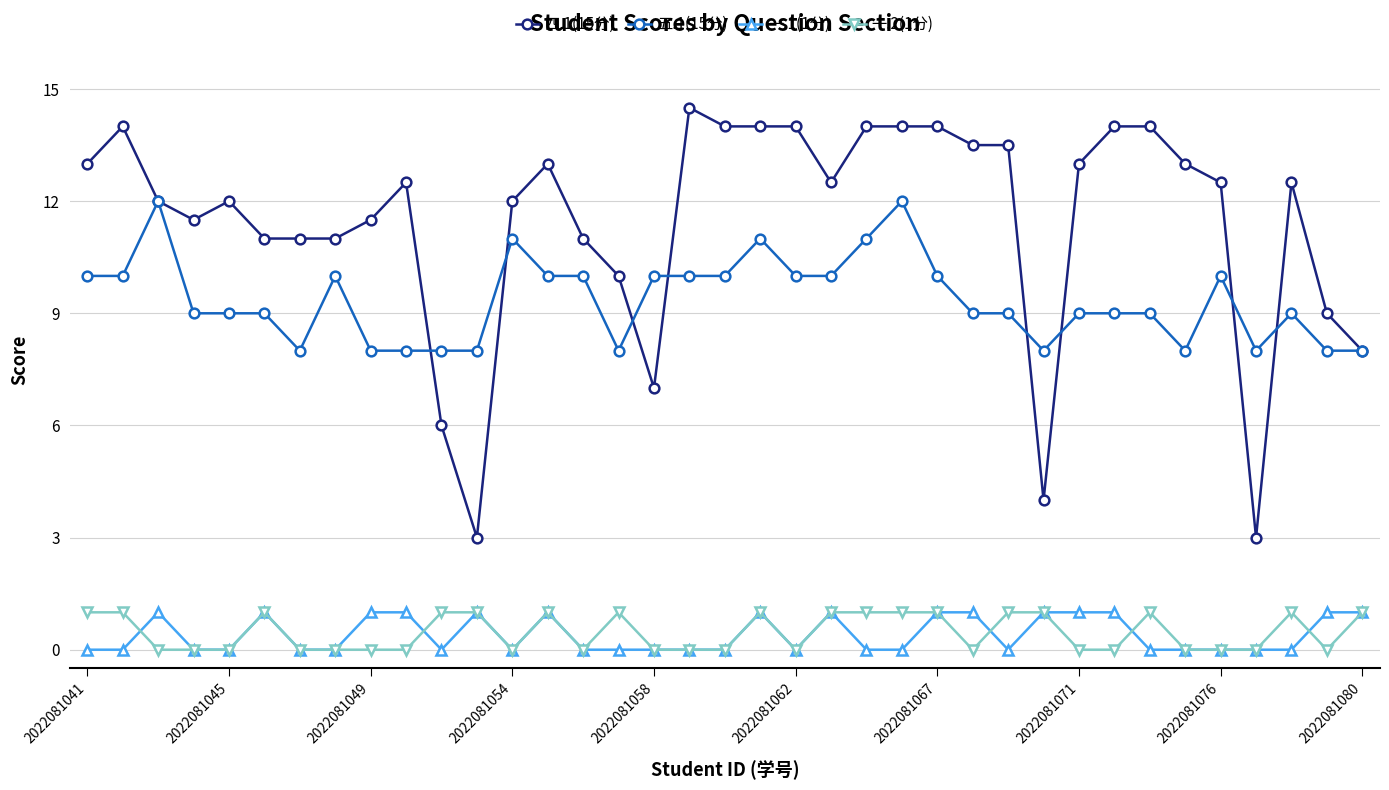

True or false: 一.1(1分) has more than 1 points higher than both neighbors.

True